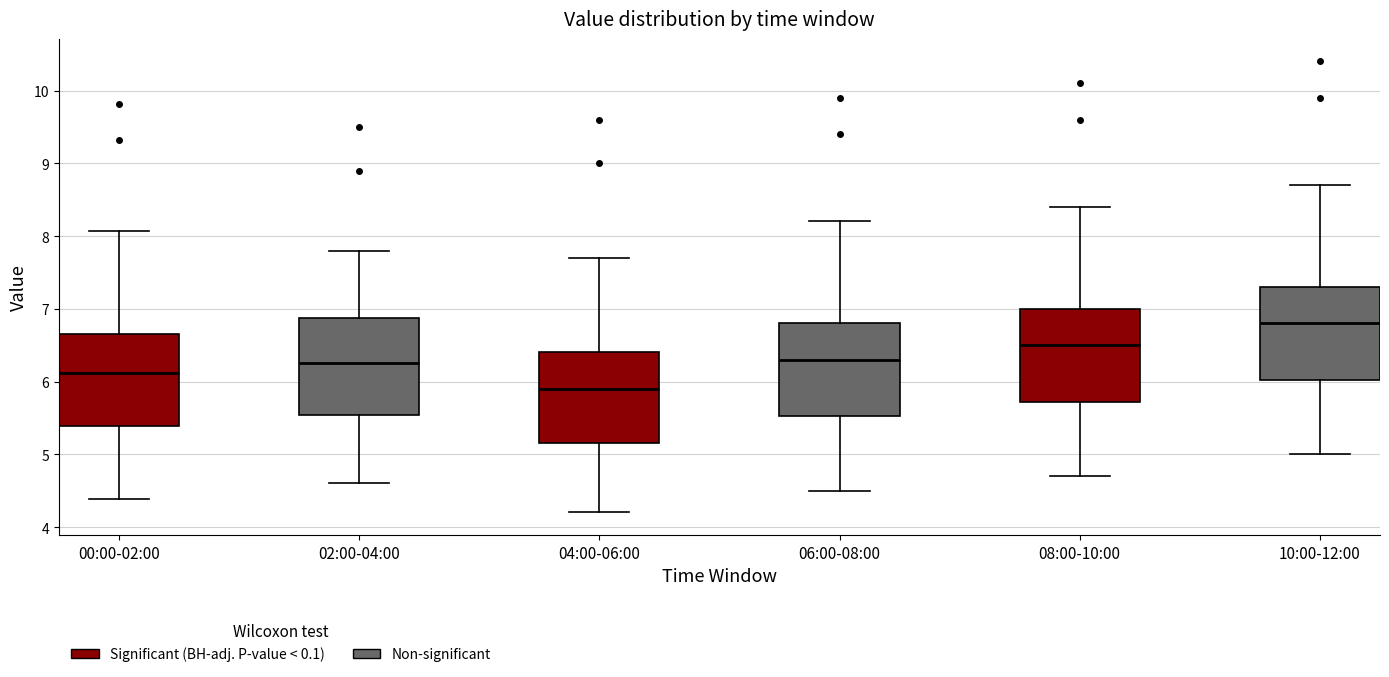

Which box has the lowest median line?

04:00-06:00